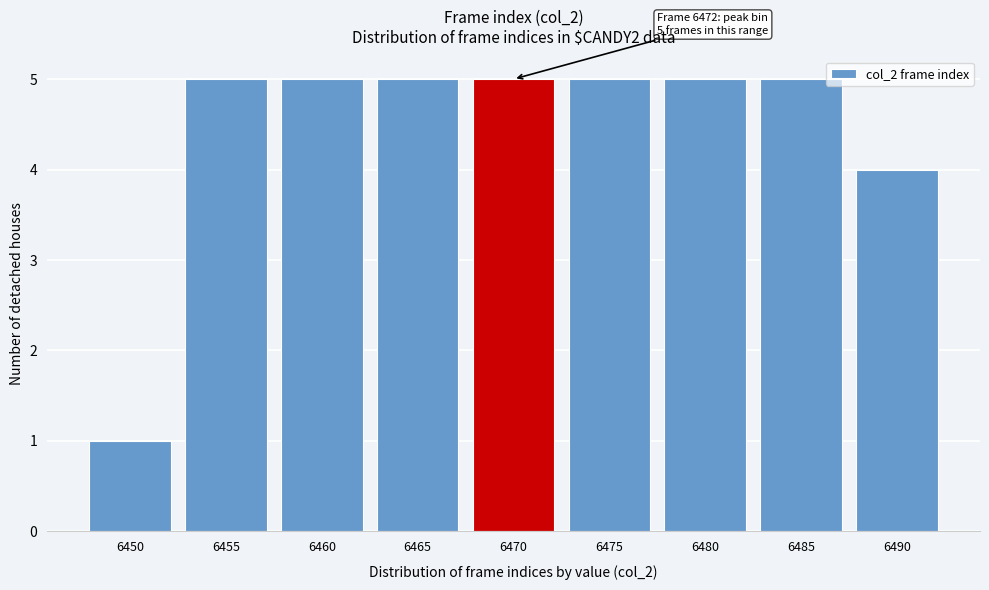

Reading left to right, transcribe all the data shown in this chart.

1	5	5	5	5	5	5	5	4